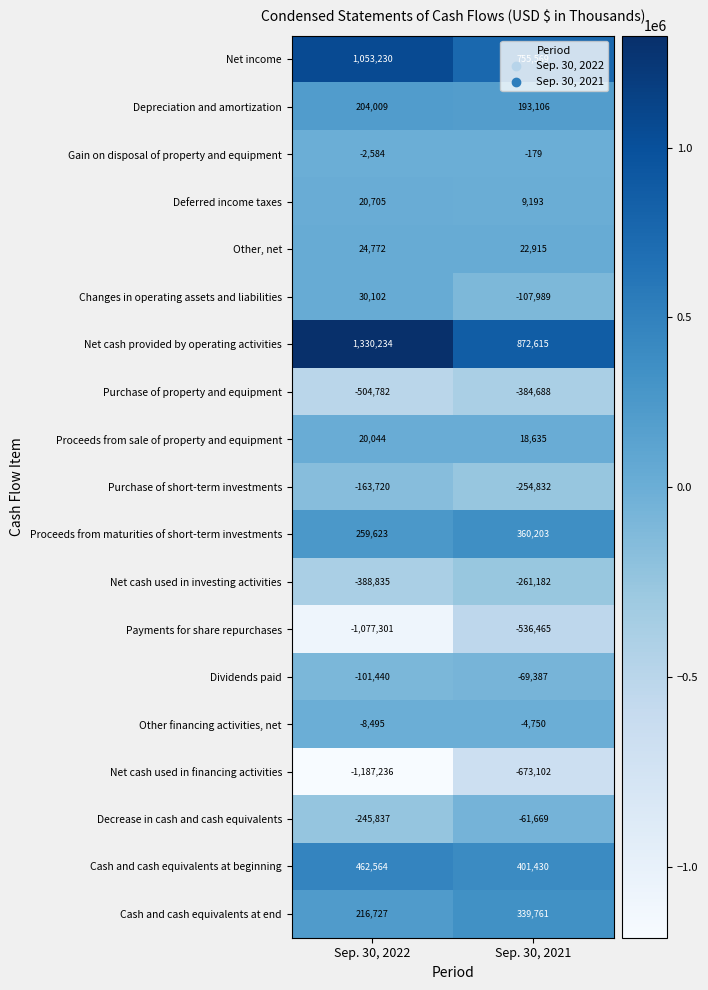

How many categories are shown in the chart?

2